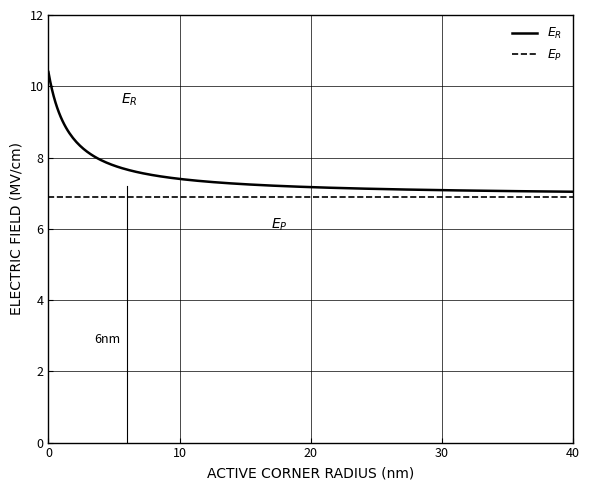

What is the smallest value displayed?

6.9